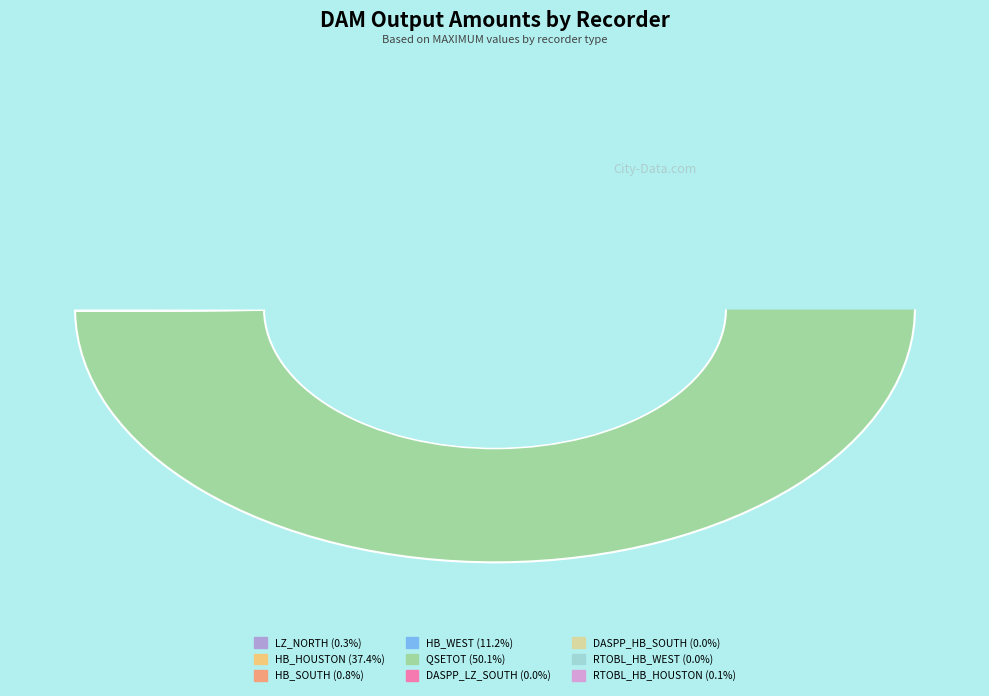

How many slices are in this pie chart?

9